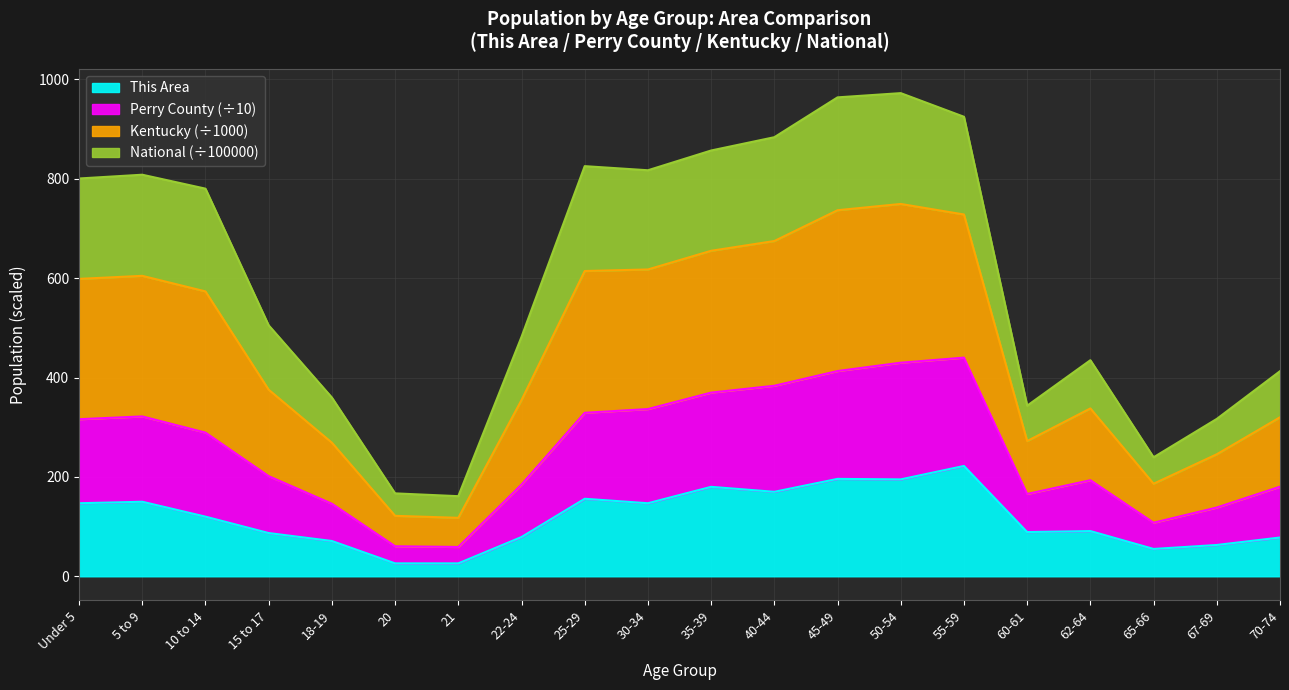

What is the total value across all series at 15 to 17?

505.0